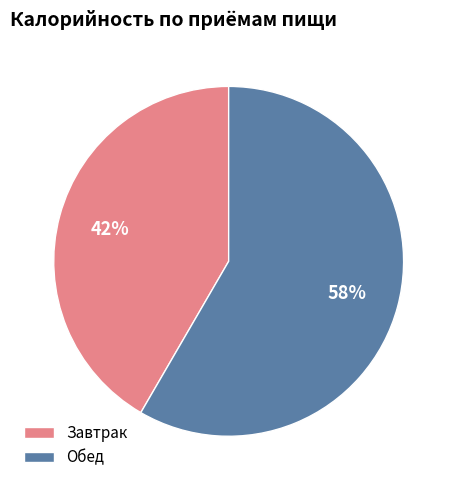

To the nearest percent, what portion does Обед represent?

58%